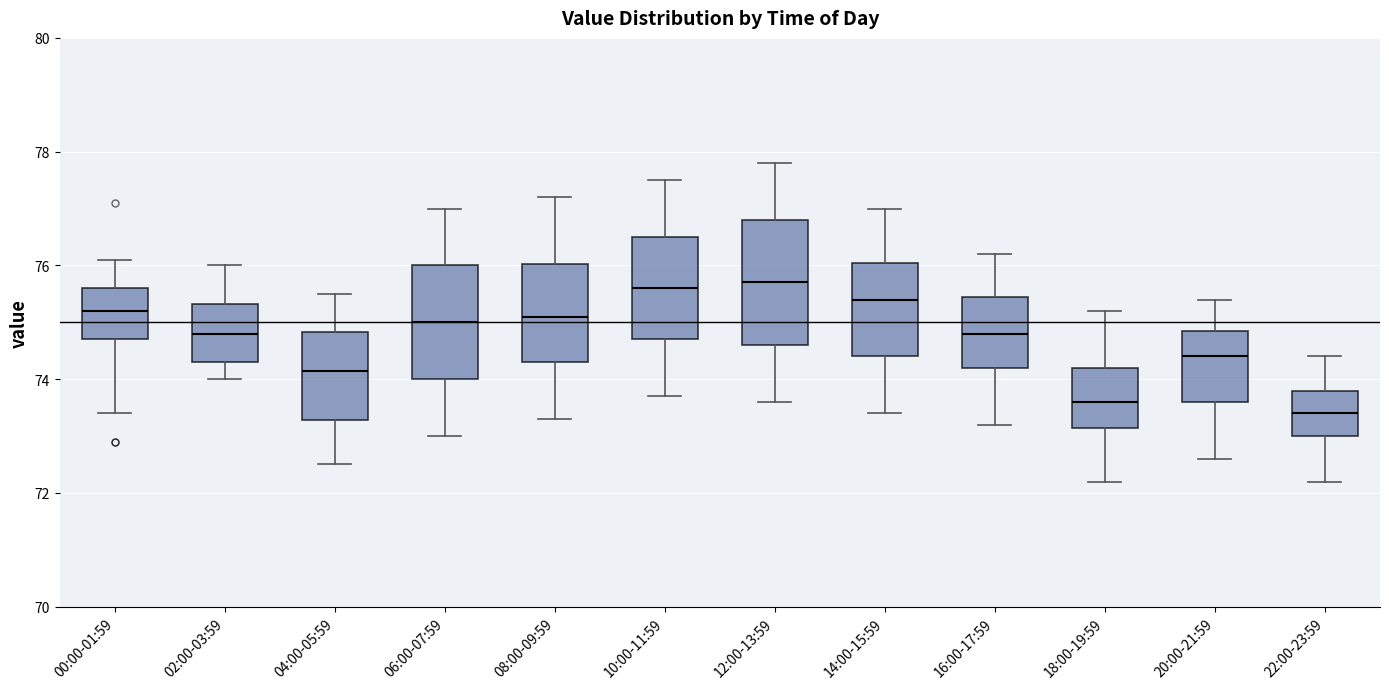

Where does the median line of the box for 10:00-11:59 sit on the y-axis? The values are not printed on the chart, so give them approximately, as read against the axis.

75.6